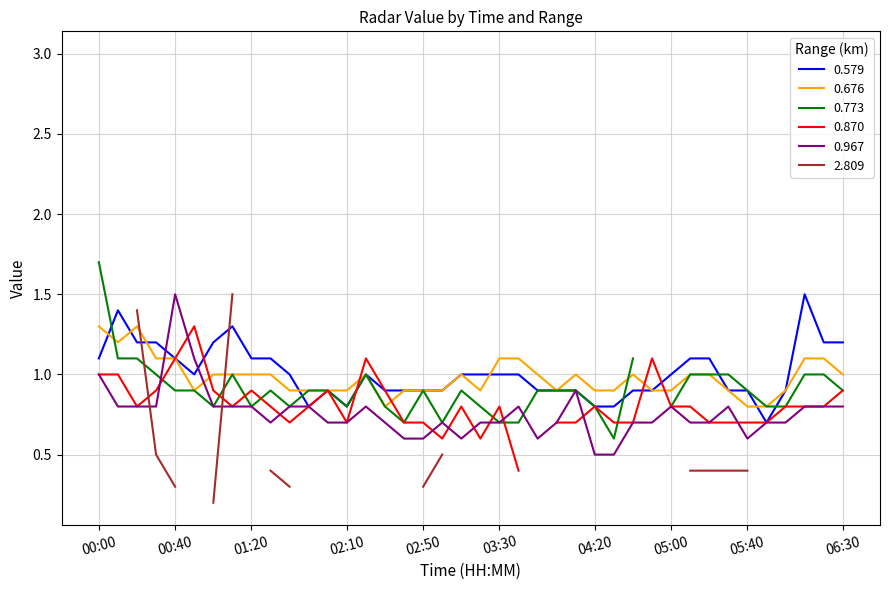

At how many categories does at least one series exceed 0?

40